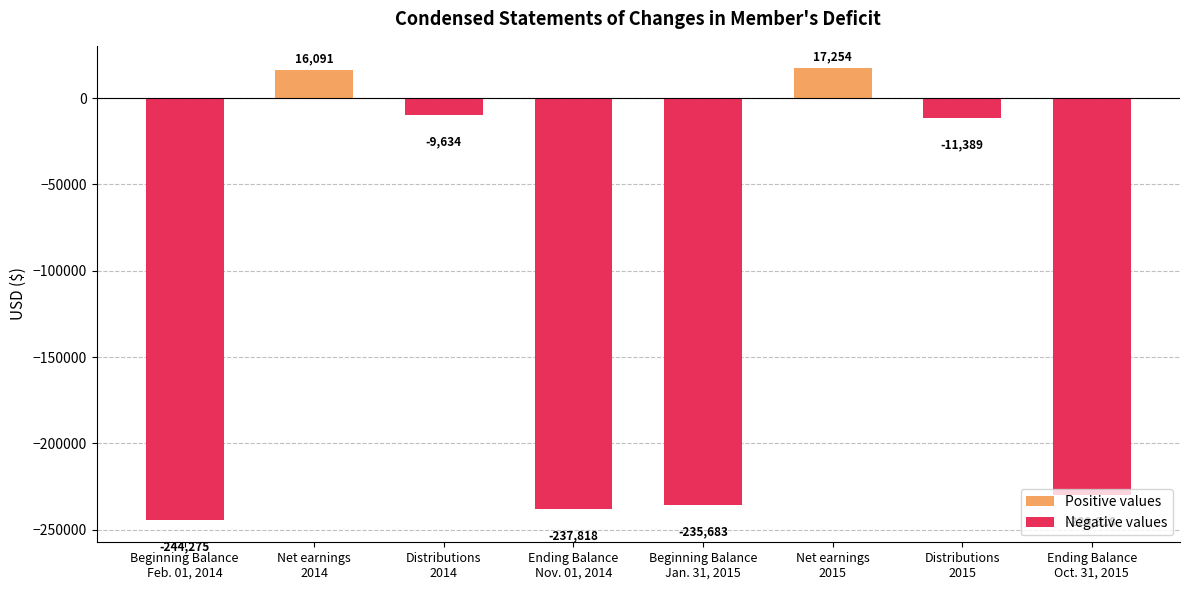

Reading right to left, what are all the values shown in this chart?

Positive values: Ending Balance
Oct. 31, 2015=0	Distributions
2015=0	Net earnings
2015=17254	Beginning Balance
Jan. 31, 2015=0	Ending Balance
Nov. 01, 2014=0	Distributions
2014=0	Net earnings
2014=16091	Beginning Balance
Feb. 01, 2014=0
Negative values: Ending Balance
Oct. 31, 2015=-229818	Distributions
2015=-11389	Net earnings
2015=0	Beginning Balance
Jan. 31, 2015=-235683	Ending Balance
Nov. 01, 2014=-237818	Distributions
2014=-9634	Net earnings
2014=0	Beginning Balance
Feb. 01, 2014=-244275